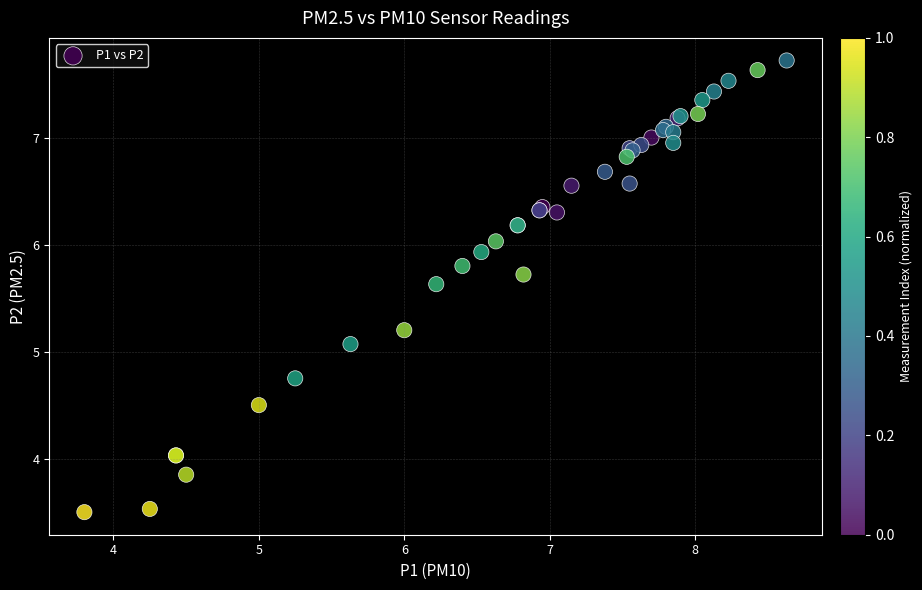

What Y value in the scatter plot is closest to 5?

5.1